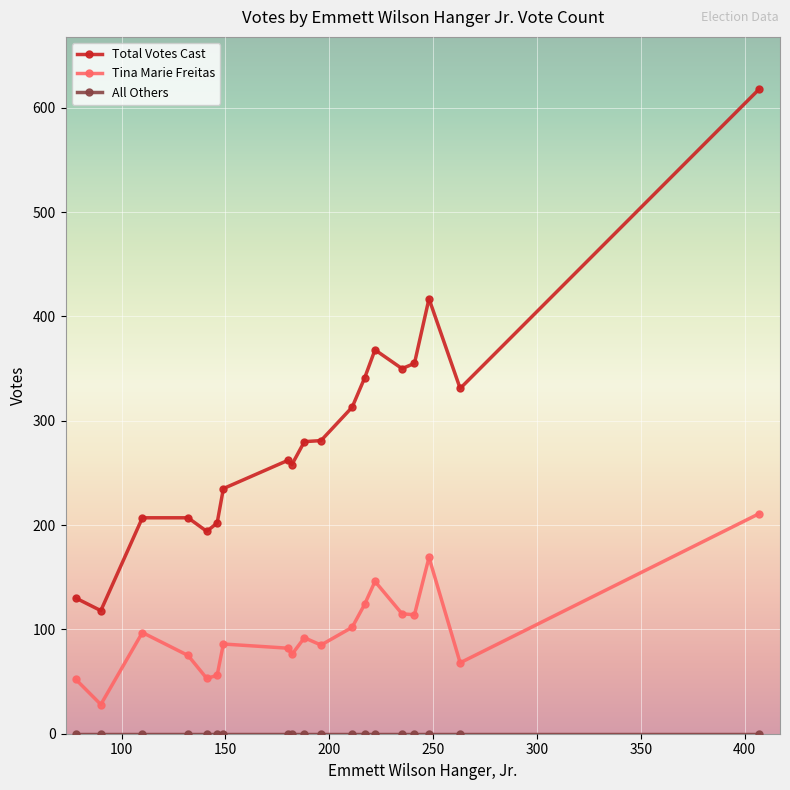

True or false: Total Votes Cast has more than 0 points higher than both neighbors.

True